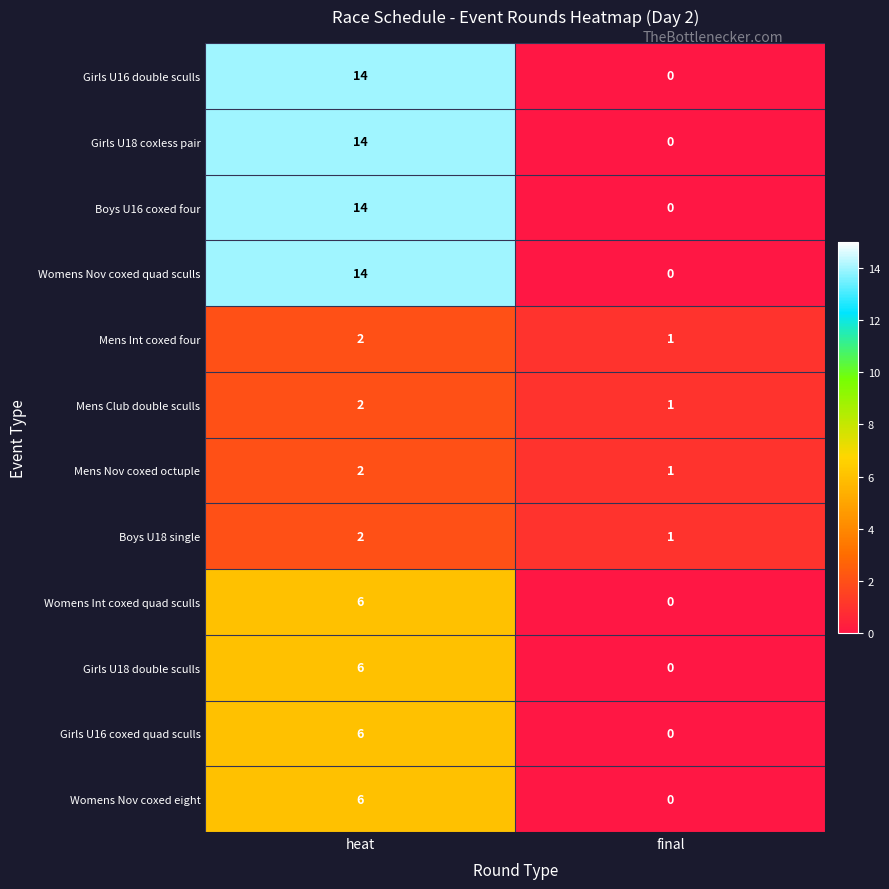

How many data points in Womens Int coxed quad sculls are less than 6?

1